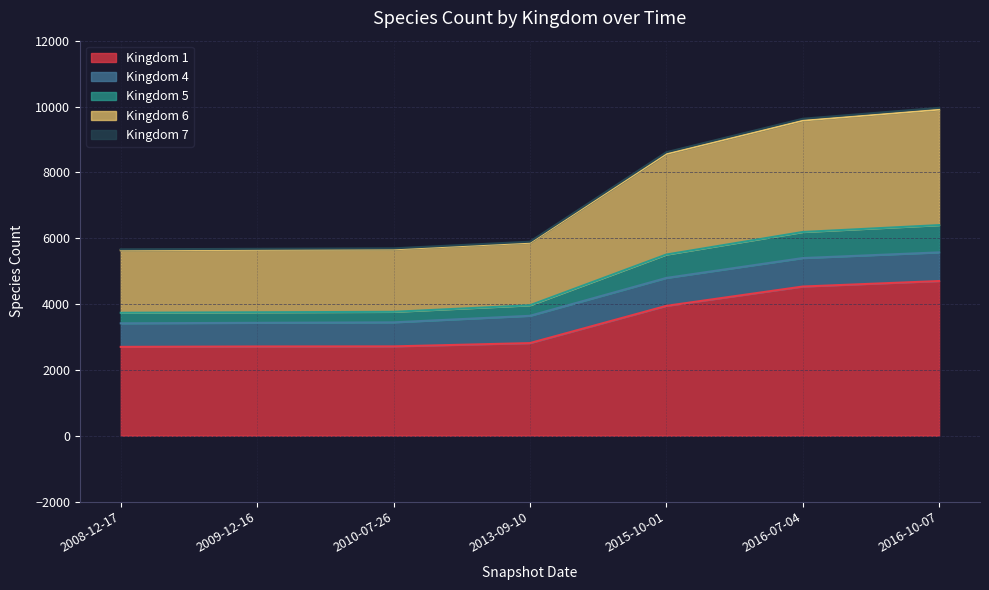

Which category has the highest value in the 5 series?

2016-10-07